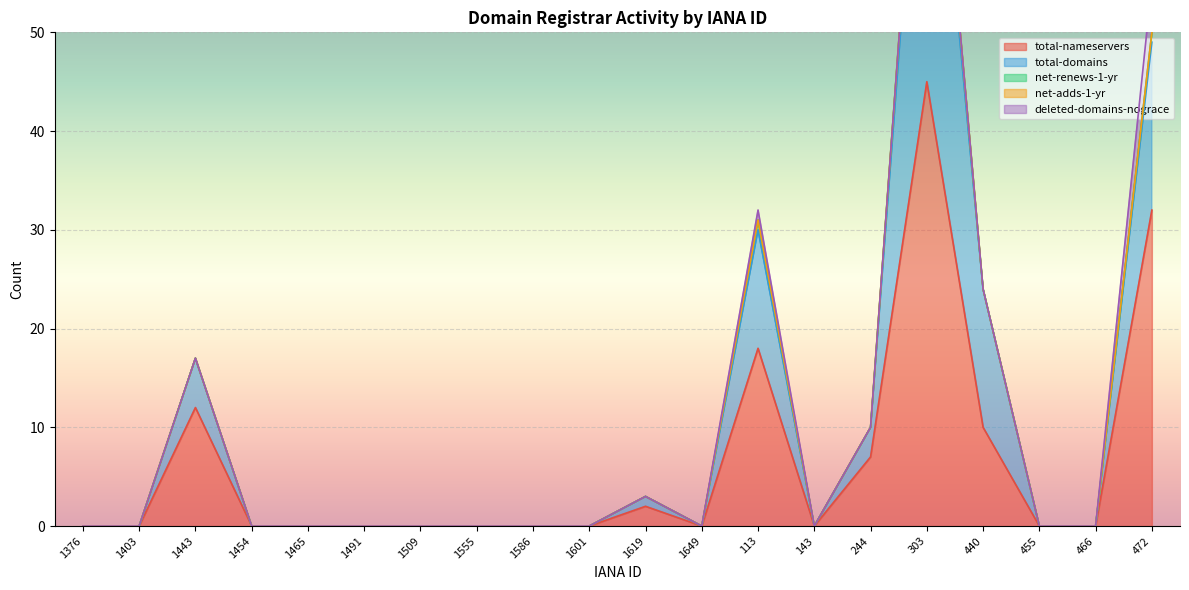

Reading left to right, list all the values displayed in this chart.

total-nameservers: 1376=0	1403=0	1443=12	1454=0	1465=0	1491=0	1509=0	1555=0	1586=0	1601=0	1619=2	1649=0	113=18	143=0	244=7	303=45	440=10	455=0	466=0	472=32
total-domains: 1376=0	1403=0	1443=5	1454=0	1465=0	1491=0	1509=0	1555=0	1586=0	1601=0	1619=1	1649=0	113=12	143=0	244=3	303=40	440=14	455=0	466=0	472=17
net-renews-1-yr: 1376=0	1403=0	1443=0	1454=0	1465=0	1491=0	1509=0	1555=0	1586=0	1601=0	1619=0	1649=0	113=1	143=0	244=0	303=3	440=0	455=0	466=0	472=1
net-adds-1-yr: 1376=0	1403=0	1443=0	1454=0	1465=0	1491=0	1509=0	1555=0	1586=0	1601=0	1619=0	1649=0	113=0	143=0	244=0	303=0	440=0	455=0	466=0	472=0
deleted-domains-nograce: 1376=0	1403=0	1443=0	1454=0	1465=0	1491=0	1509=0	1555=0	1586=0	1601=0	1619=0	1649=0	113=1	143=0	244=0	303=0	440=0	455=0	466=0	472=5